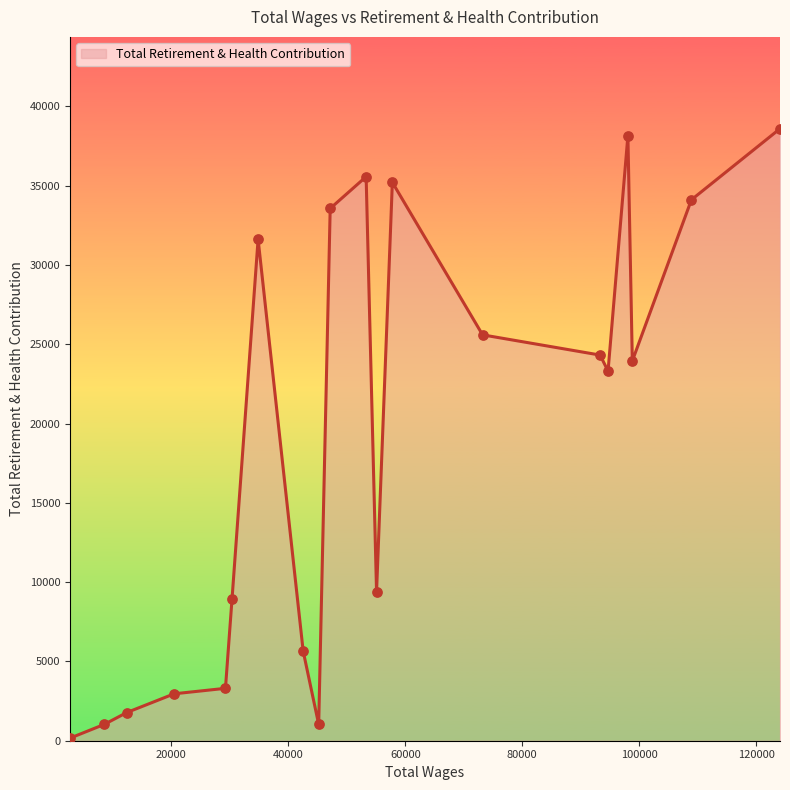

What is the greatest value displayed?

38590